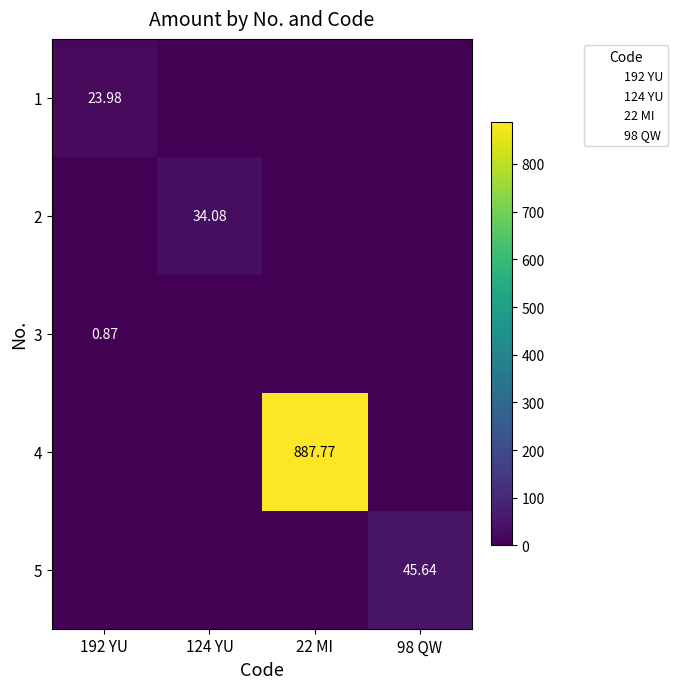

At how many categories does at least one series exceed 868?

1